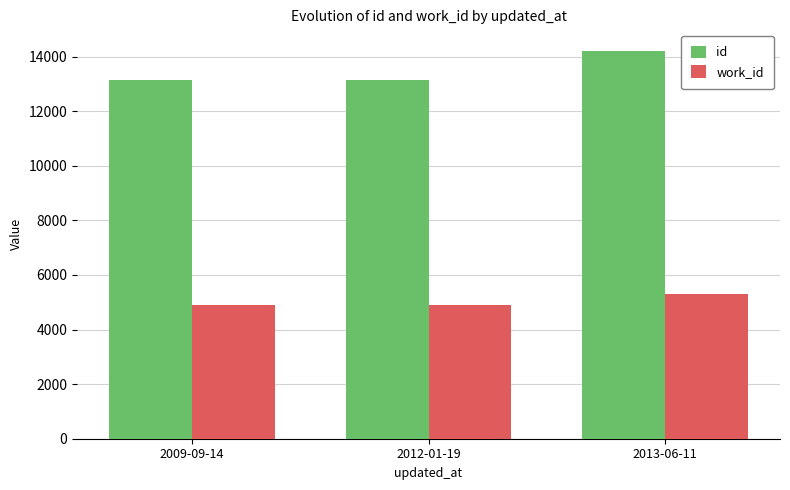

The value of work_id at 2009-09-14 is 4895. True or false?

True